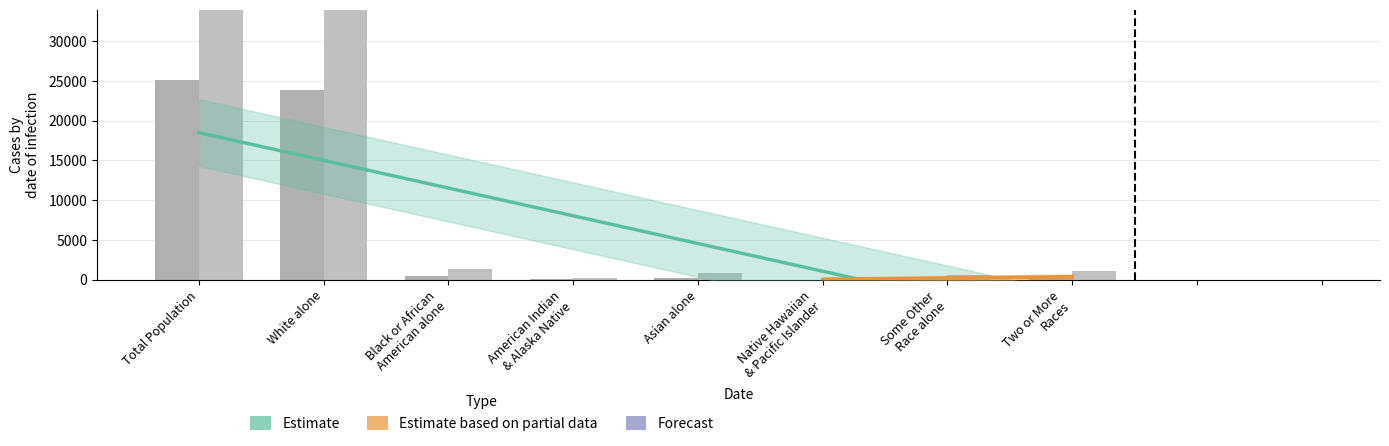

Reading left to right, extract all data points from this chart.

This Area: 25158	23816	500	81	180	12	209	360
Catoosa County: 63942	59845	1392	212	783	34	621	1055